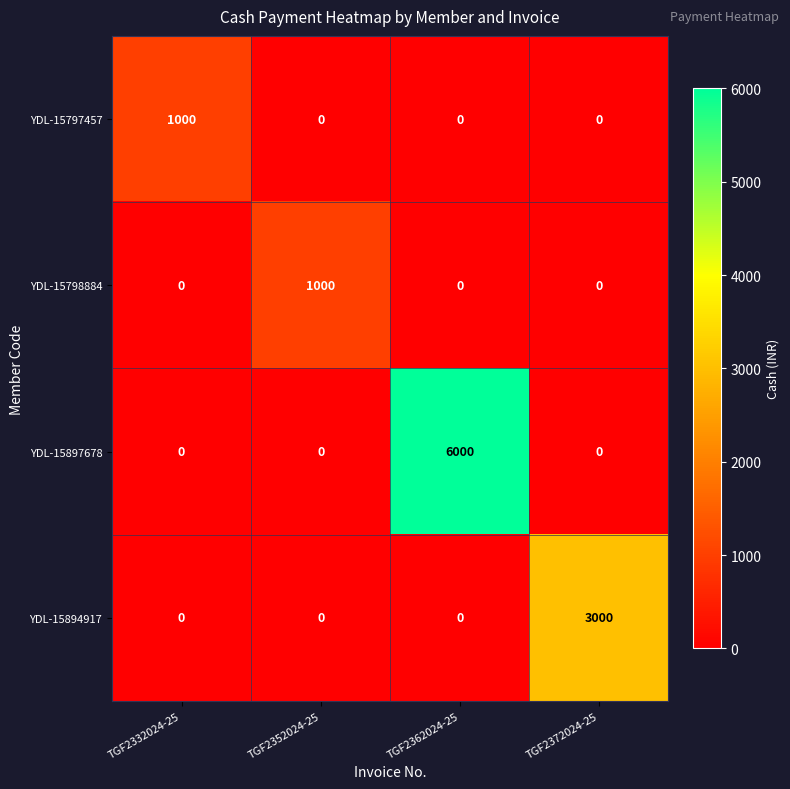

Is the value of YDL-15894917 at TGF2352024-25 greater than the value of YDL-15798884 at TGF2352024-25?

No